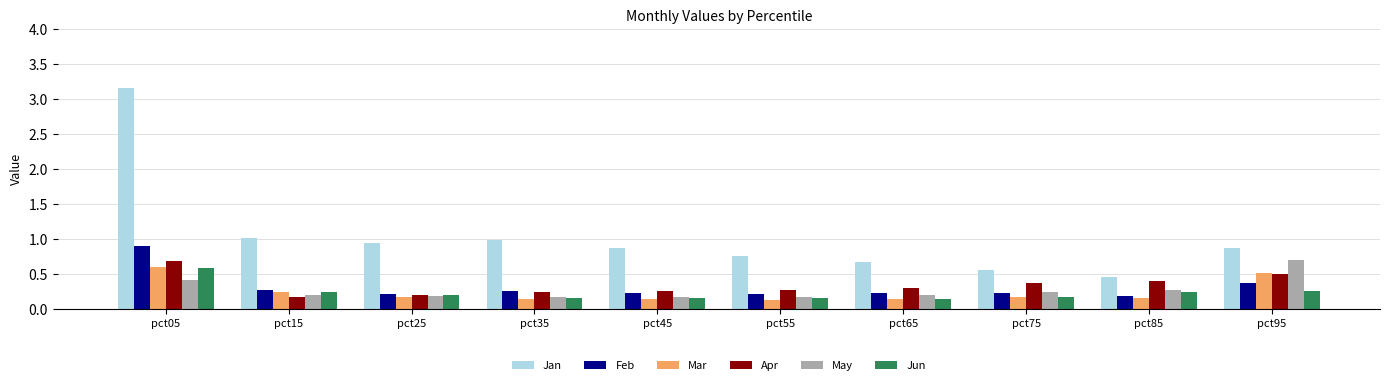

At which category does the chart reach its peak across all series?

pct05